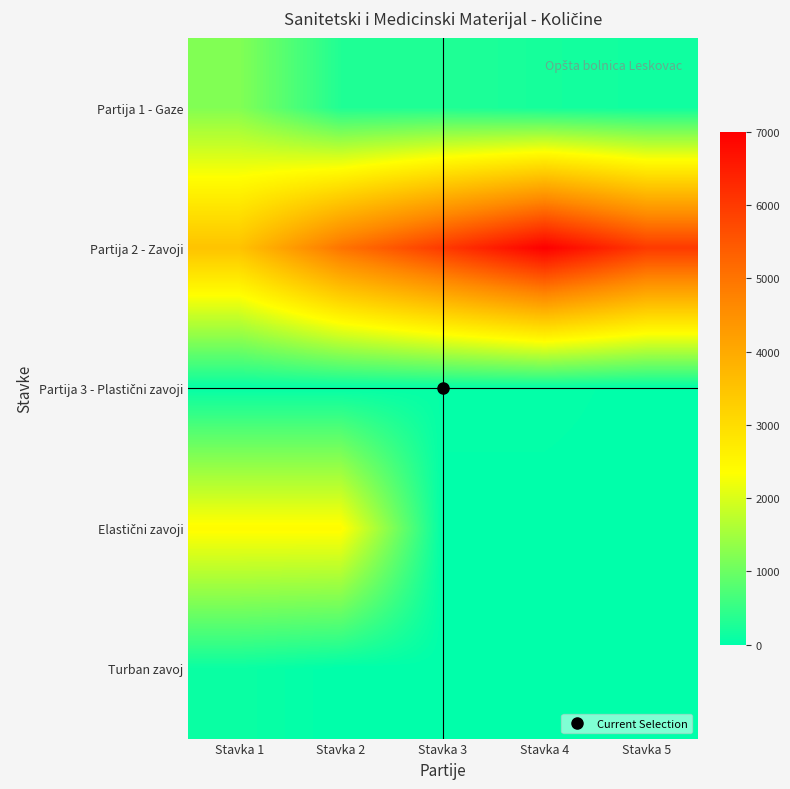

How many data points does each series have?

5